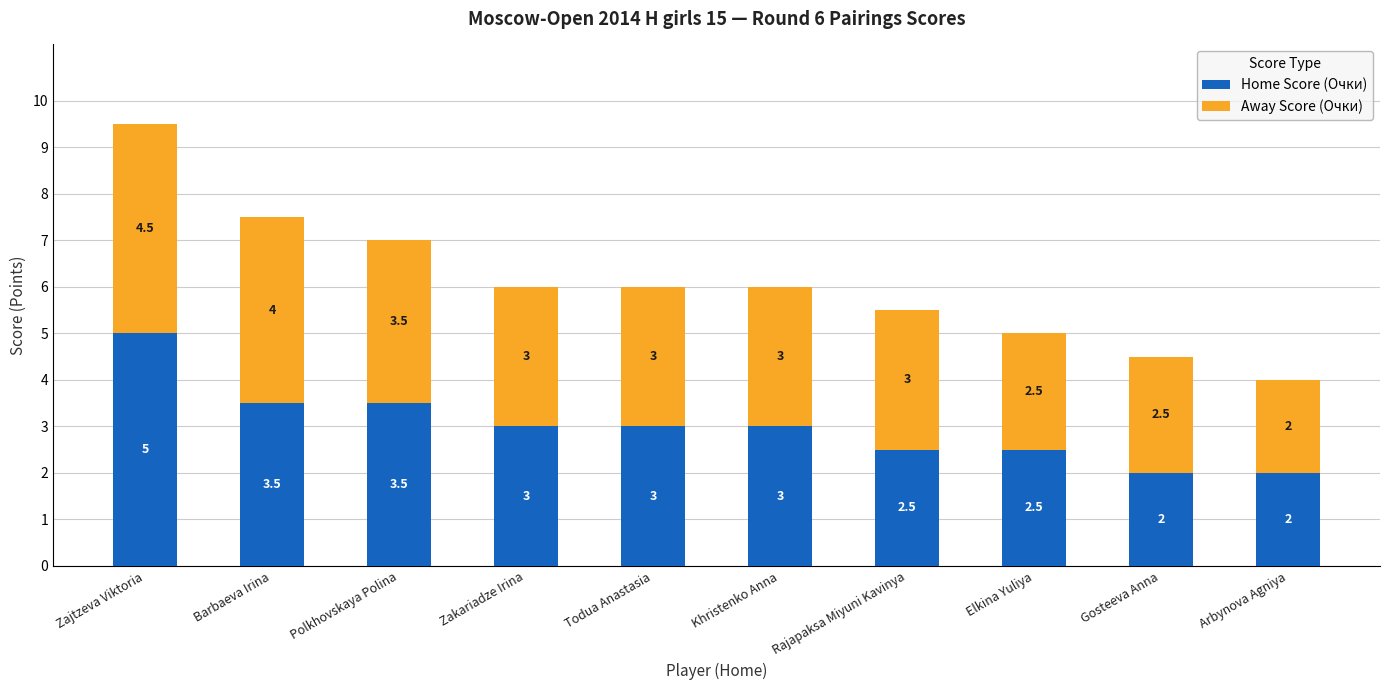

How many bars are there in total?

10